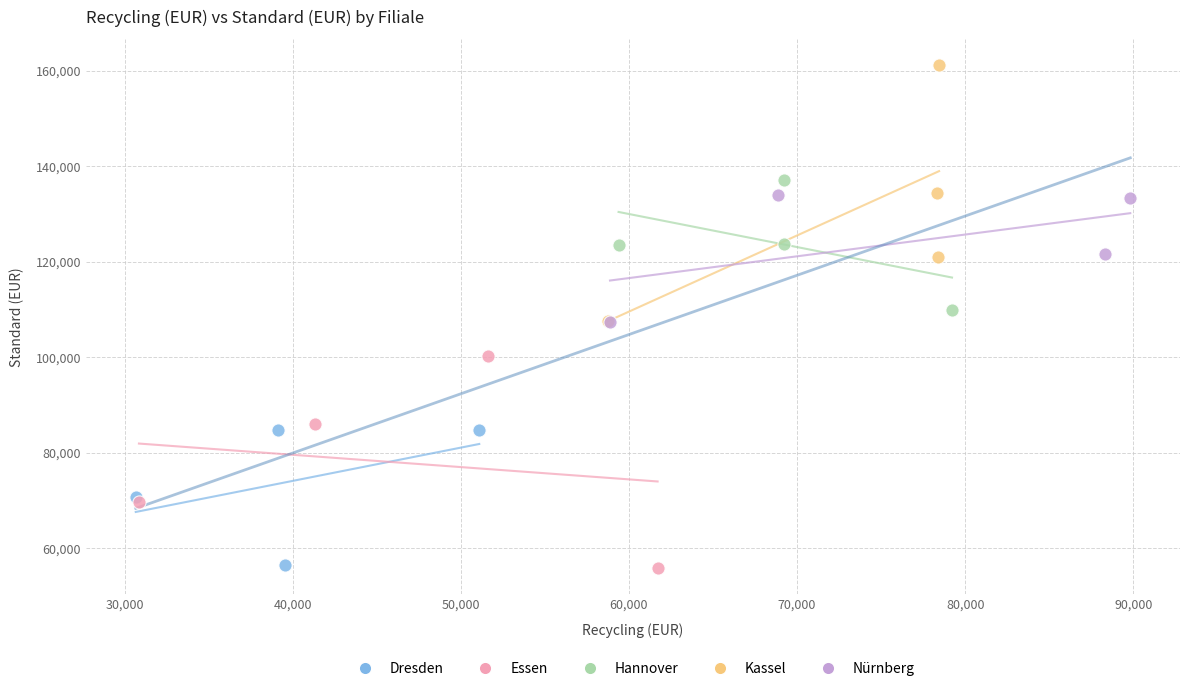

Which series reaches the maximum Y coordinate?

Kassel